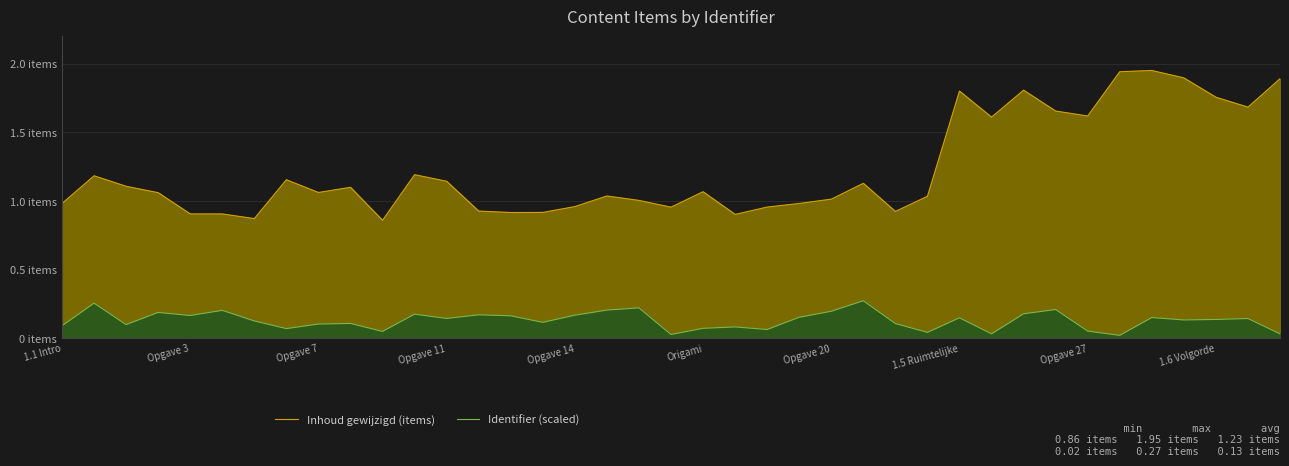

Which series has the largest total across all categories?

Inhoud gewijzigd (items)